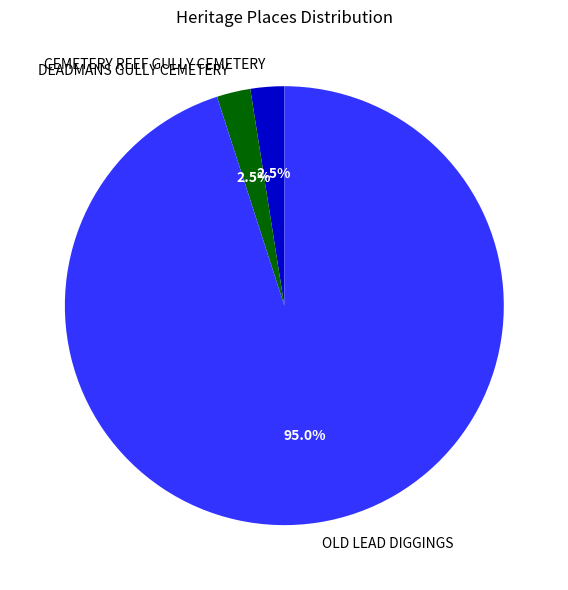

How many segments does this pie chart have?

3